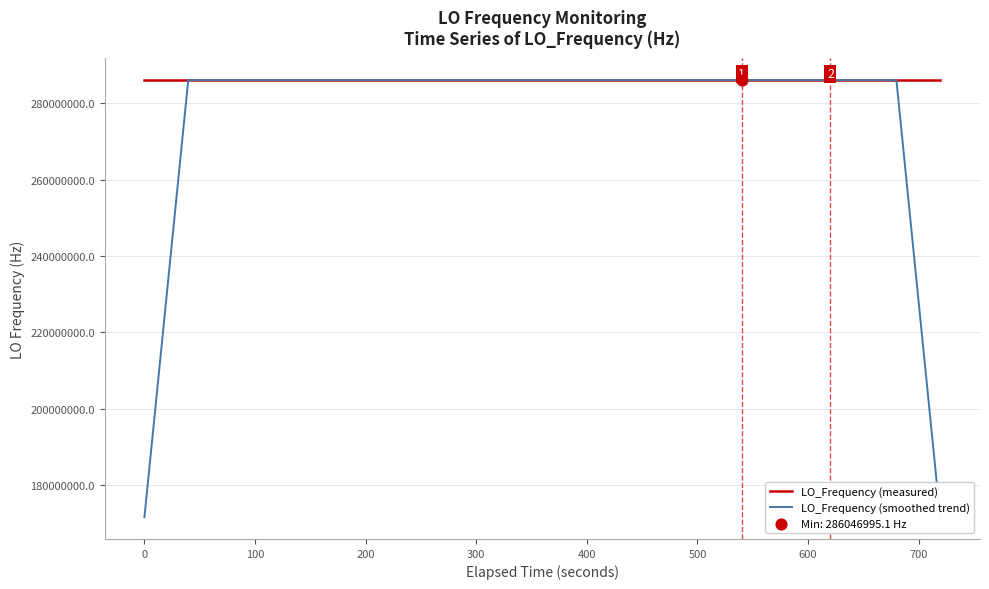

Which series has the largest total across all categories?

LO_Frequency (measured)